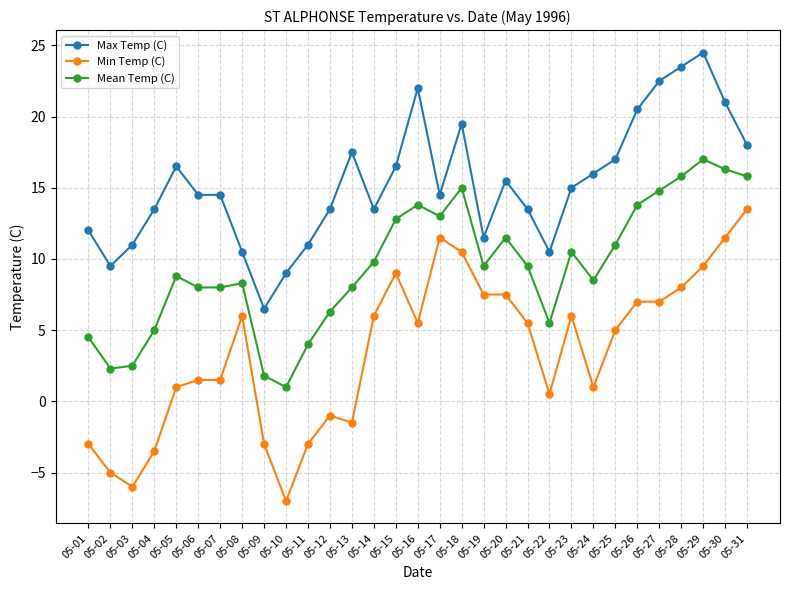

True or false: Max Temp (C) and Min Temp (C) intersect in this chart.

False